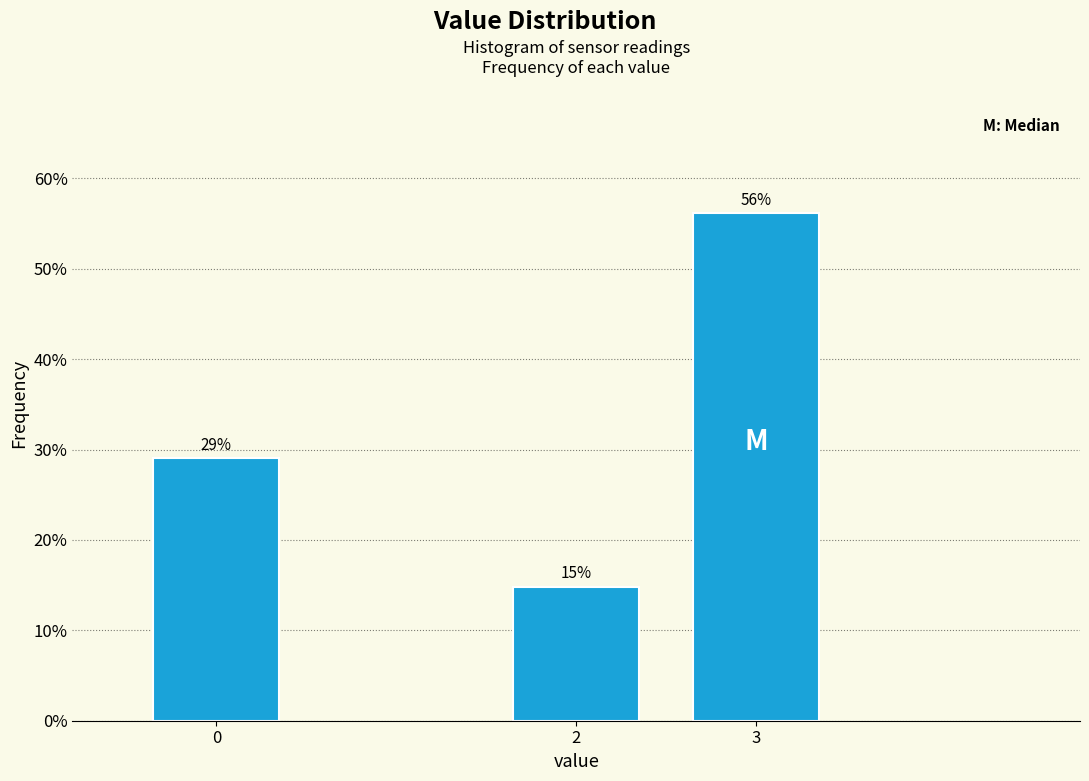

What is the ratio of the value at 2 to the value at 3?

0.3